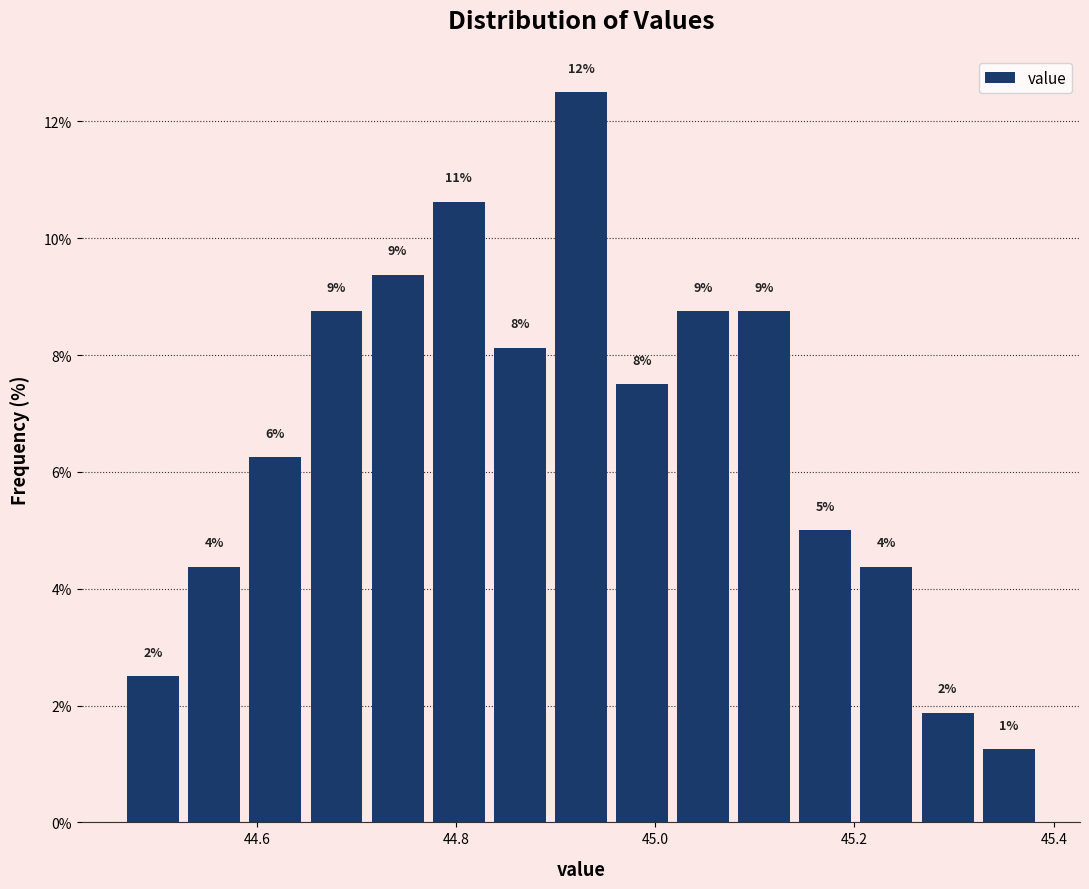

Around what value on the x-axis is the tallest bar? Give the approximate position of its centre, as read against the axis.

44.92